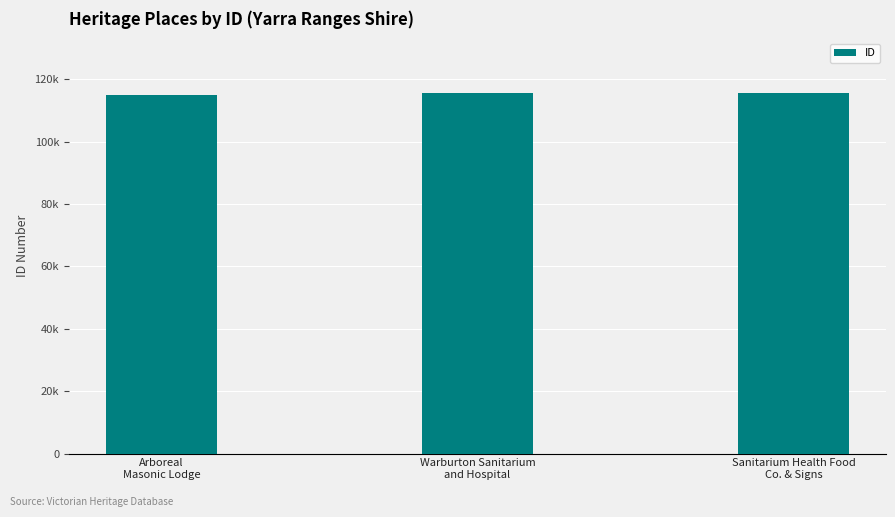

What value does the data have at Sanitarium Health Food
Co. & Signs?

115760